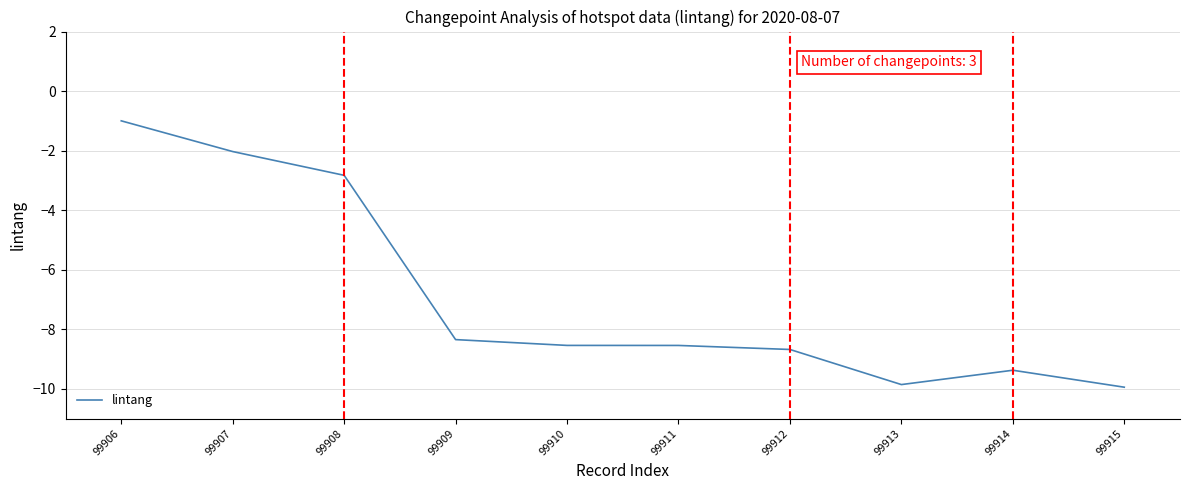

Where is the data nearest to the value -5?

99908